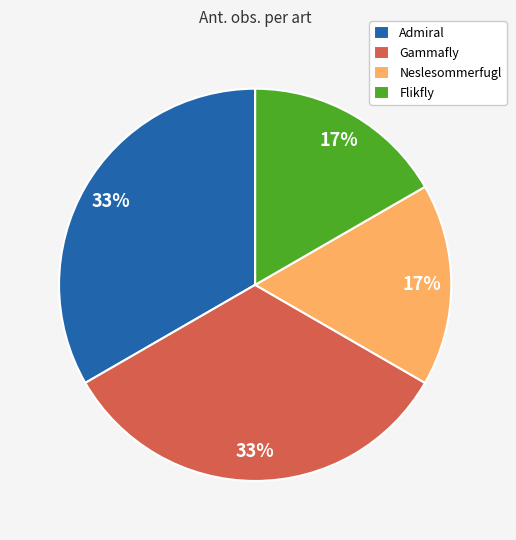

To the nearest percent, what is the average slice percentage?

25%